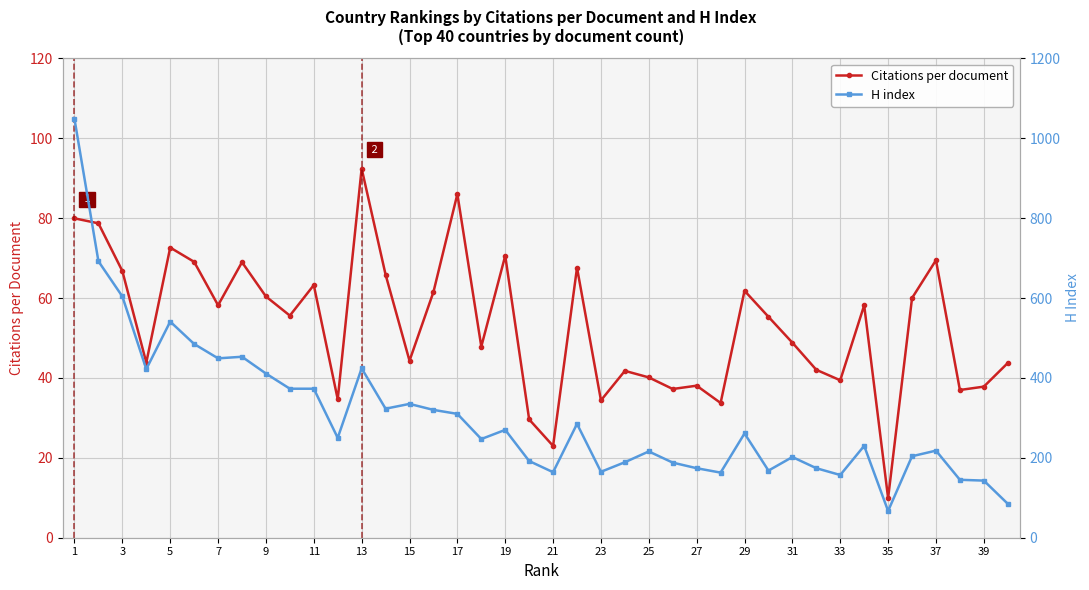

True or false: Citations per document has a value of 23.0 at 21.

True